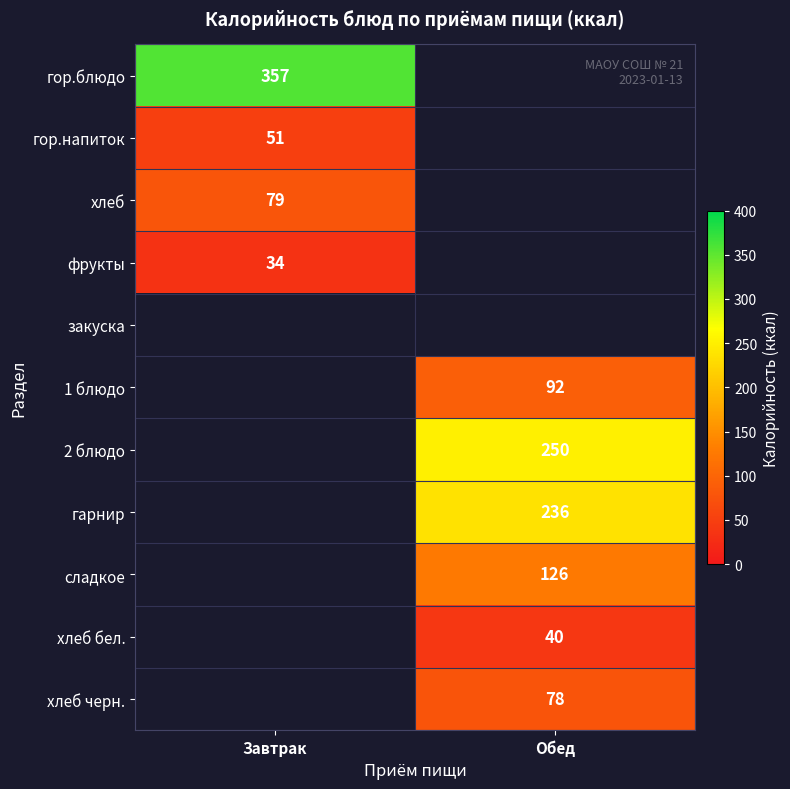

True or false: гарнир has a value of 370 at Обед.

False